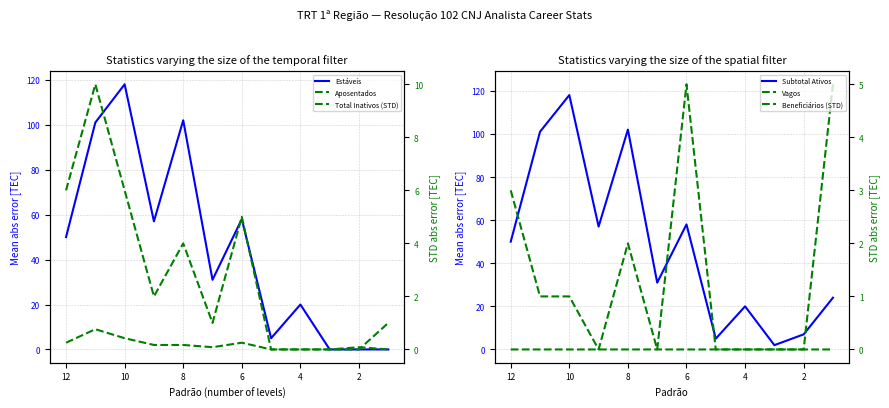

What is the difference between the second highest and minimum values in the Total Inativos (STD) series?

6